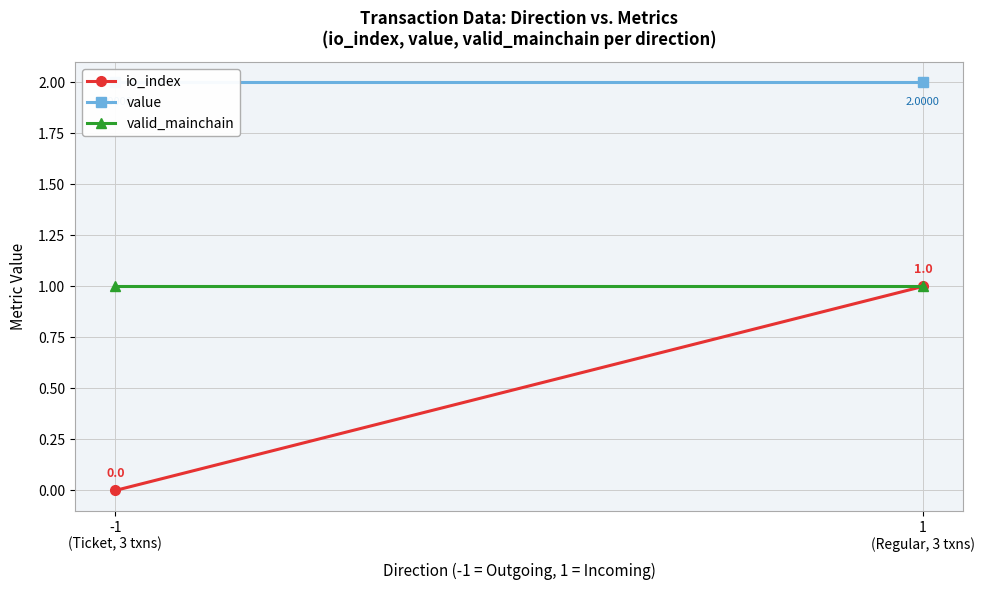

At 1
(Regular, 3 txns), list the series in order from smallest to largest.

io_index, valid_mainchain, value